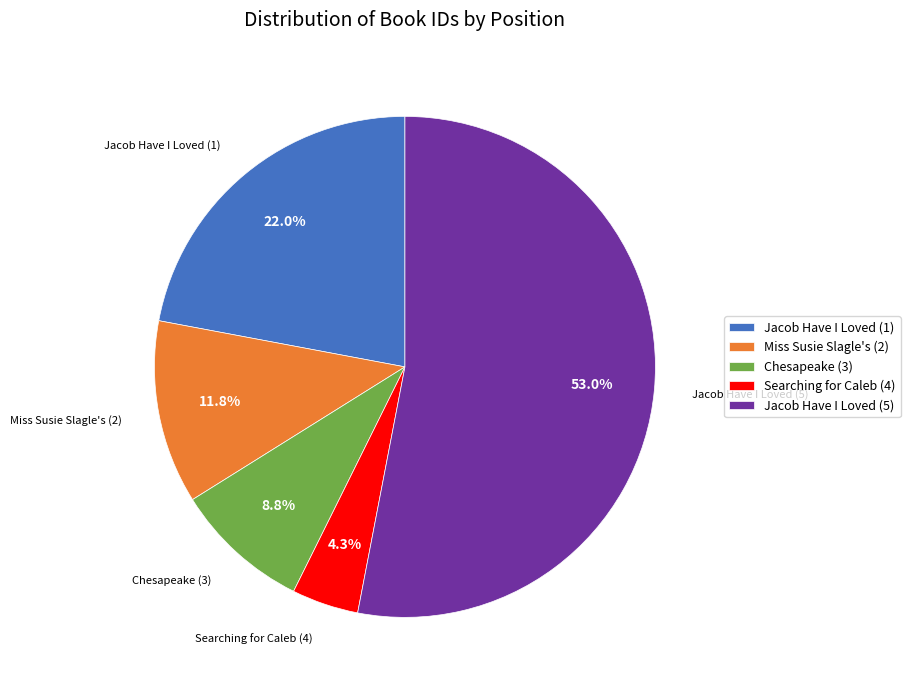

To the nearest percent, what portion does Chesapeake (3) represent?

9%